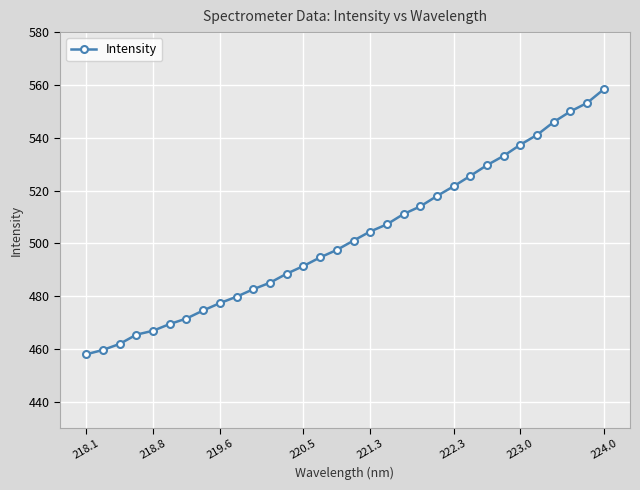

What is the sum of all values?

16075.4